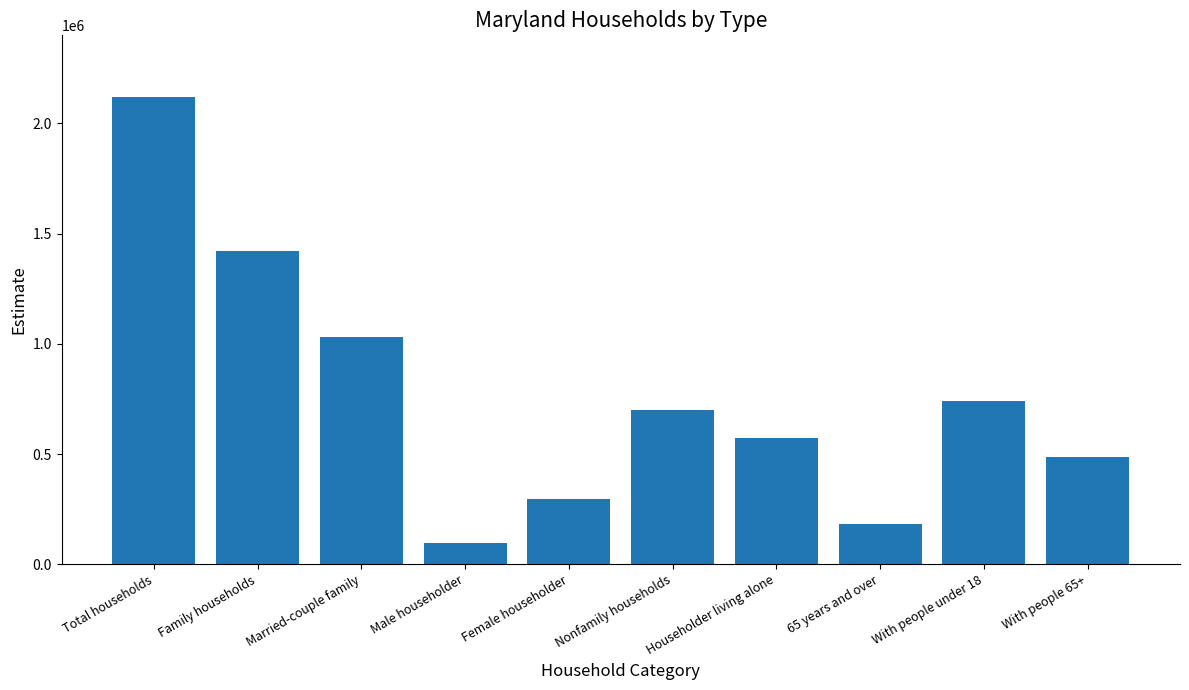

Reading right to left, what are all the values shown in this chart?

With people 65+=484688	With people under 18=739716	65 years and over=184657	Householder living alone=570898	Nonfamily households=697648	Female householder=295972	Male householder=96762	Married-couple family=1030665	Family households=1423399	Total households=2121047